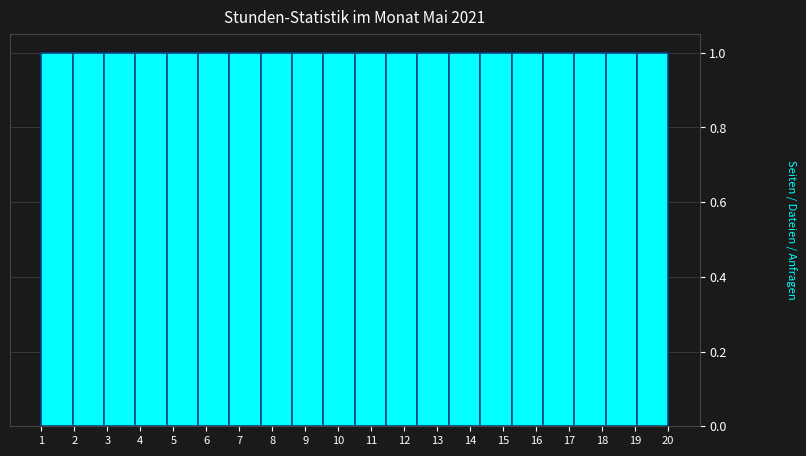

What is the height of the bar covering 15.25 to 16.20 on the x-axis? Neither the bar edges nor the heights are printed on the chart, so give them approximately, as read against the axes.

1